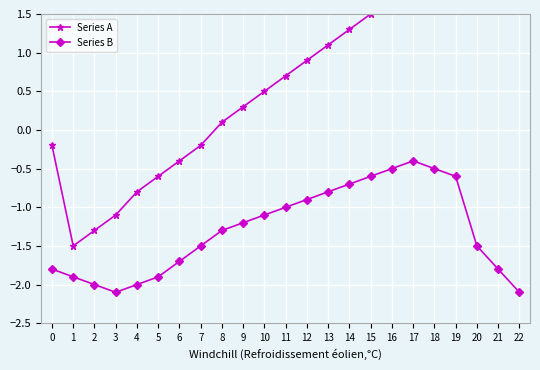

How many lines are shown in the chart?

2